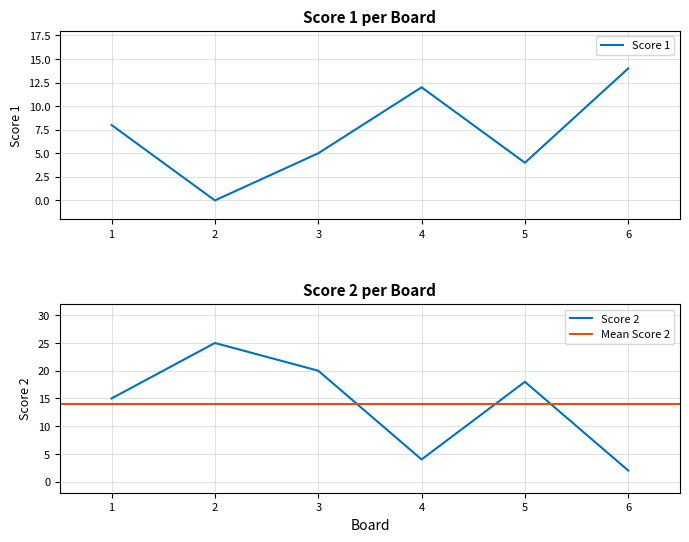

Reading left to right, extract all data points from this chart.

Score 1: 8	0	5	12	4	14
Score 2: 15	25	20	4	18	2